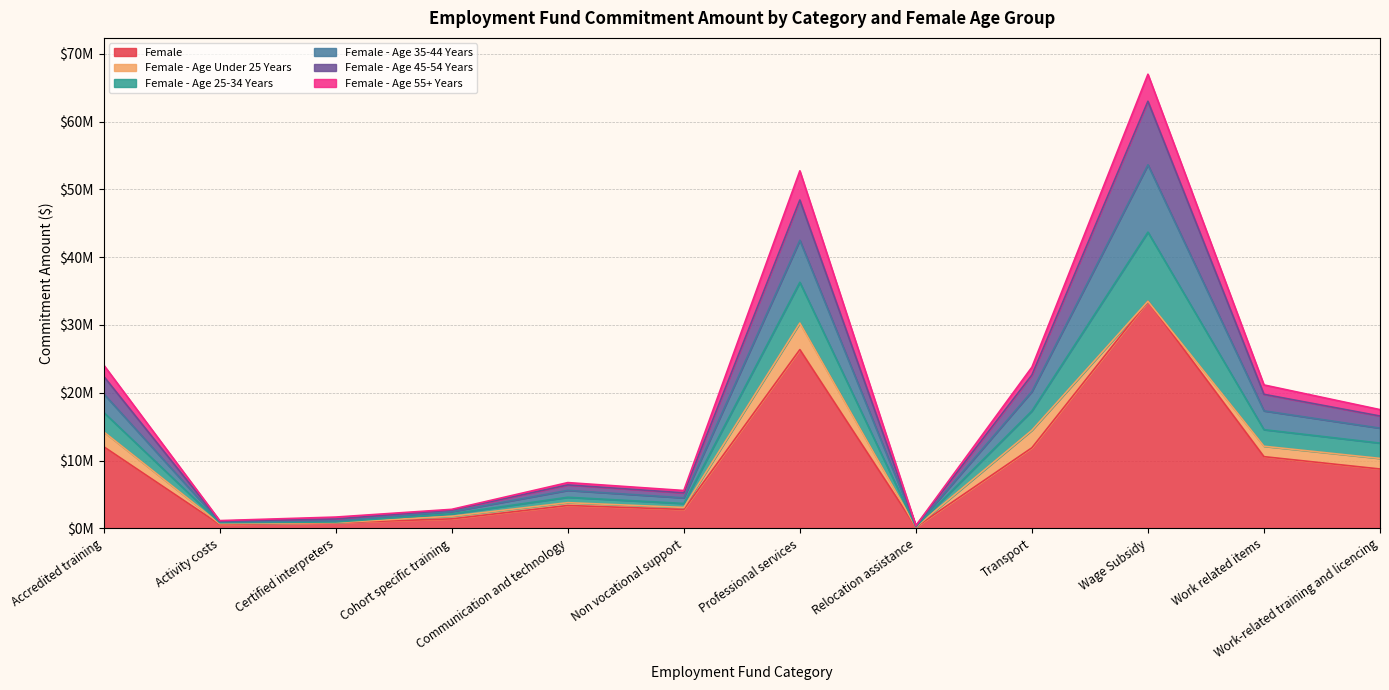

Between Communication and technology and Activity costs, which is larger?

Communication and technology